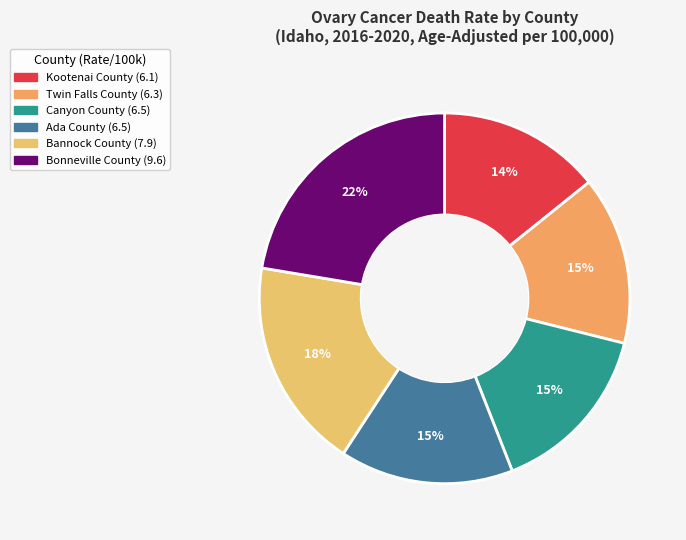

Which slice is the largest?

Bonneville County